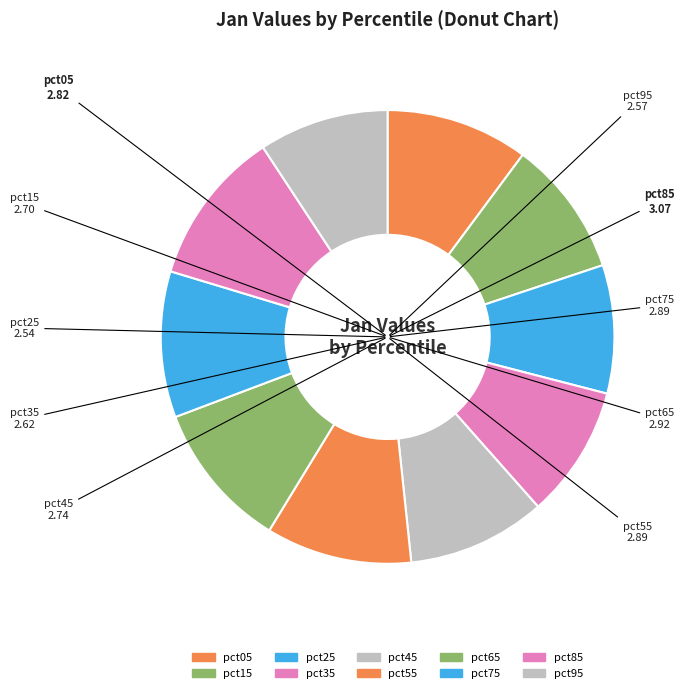

Is the sum of pct15 and pct95 greater than half?

No